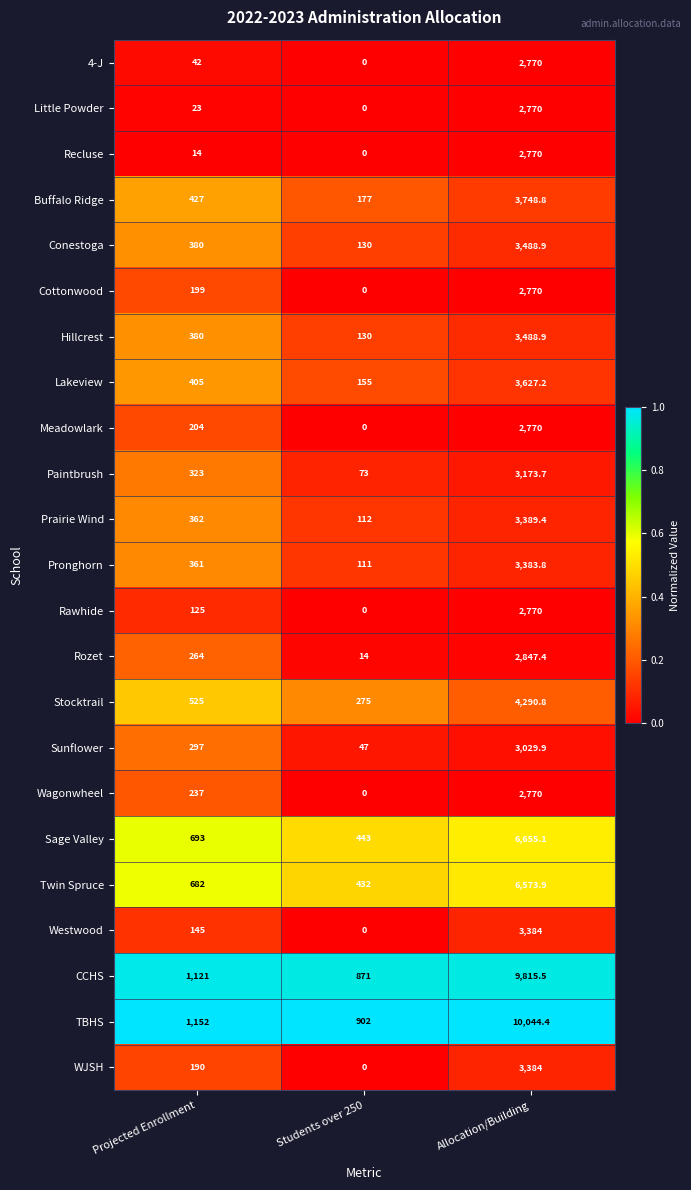

What is the spread (max minus min) of values at Allocation/Building?

7274.4